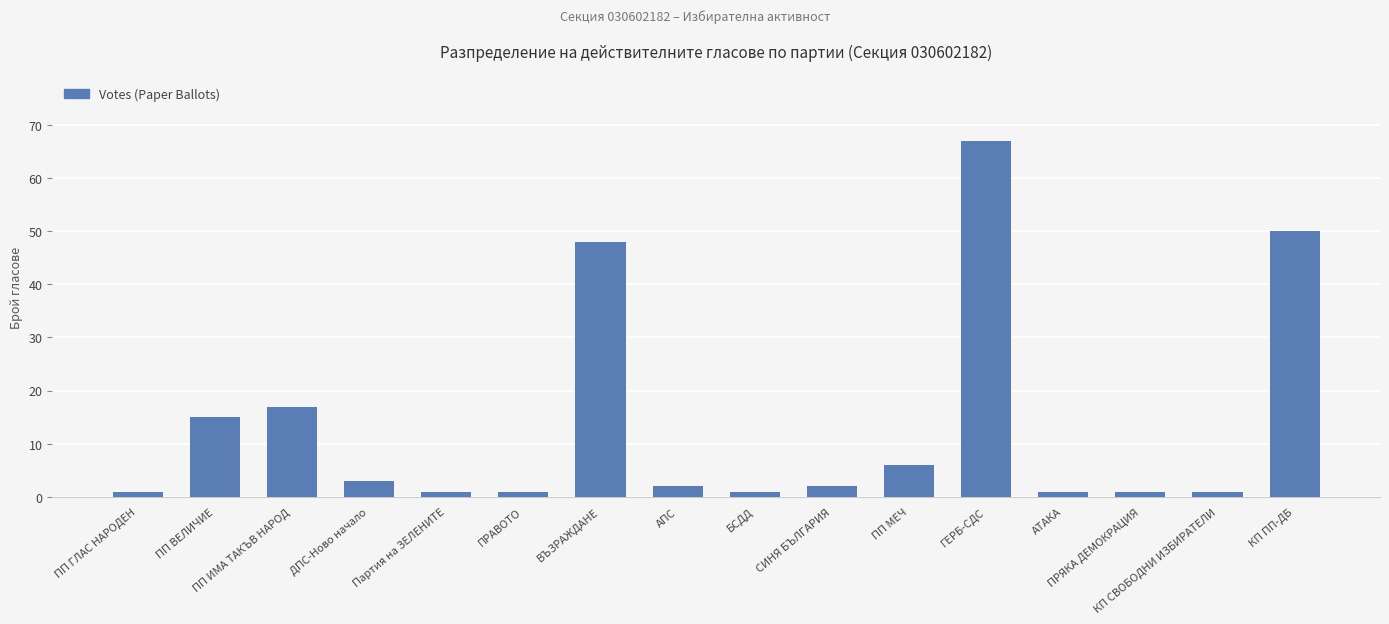

True or false: the data shows 2 at СИНЯ БЪЛГАРИЯ.

True